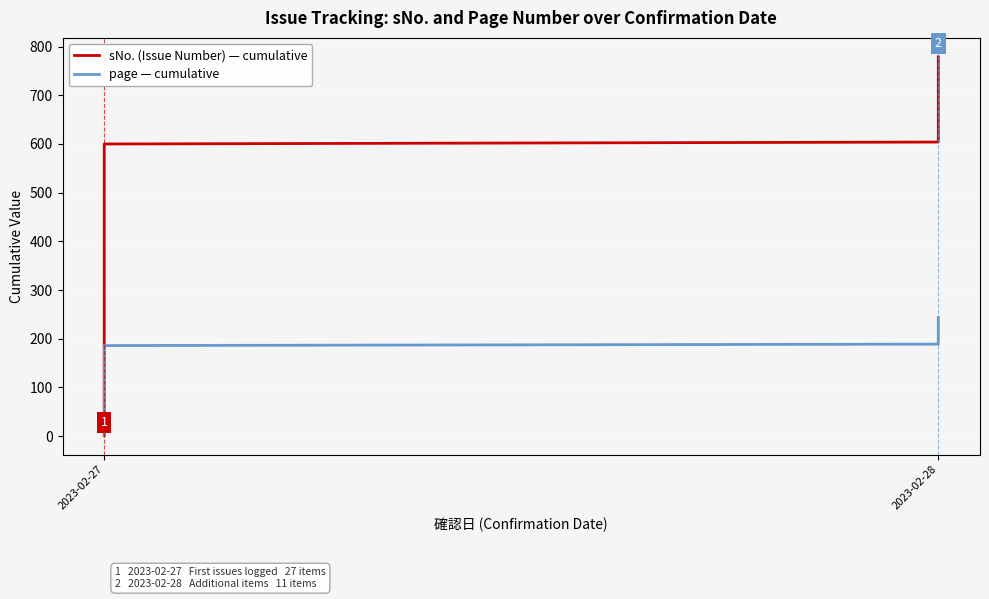

What is the maximum value shown in the chart?

779